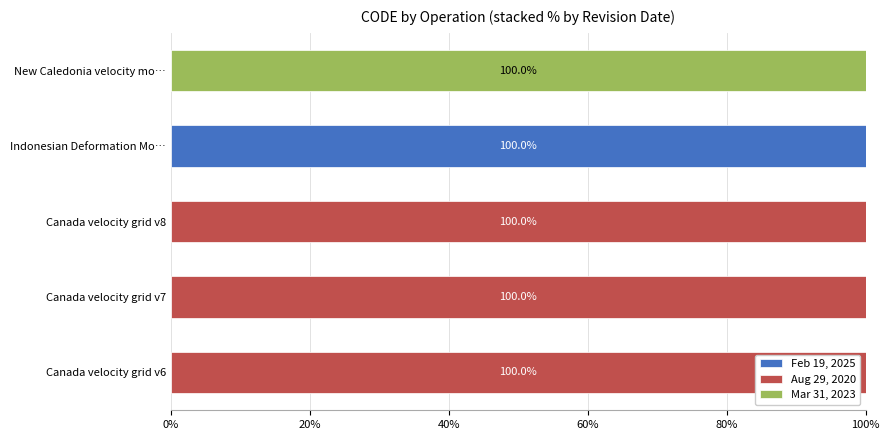

How many categories are shown in the chart?

5